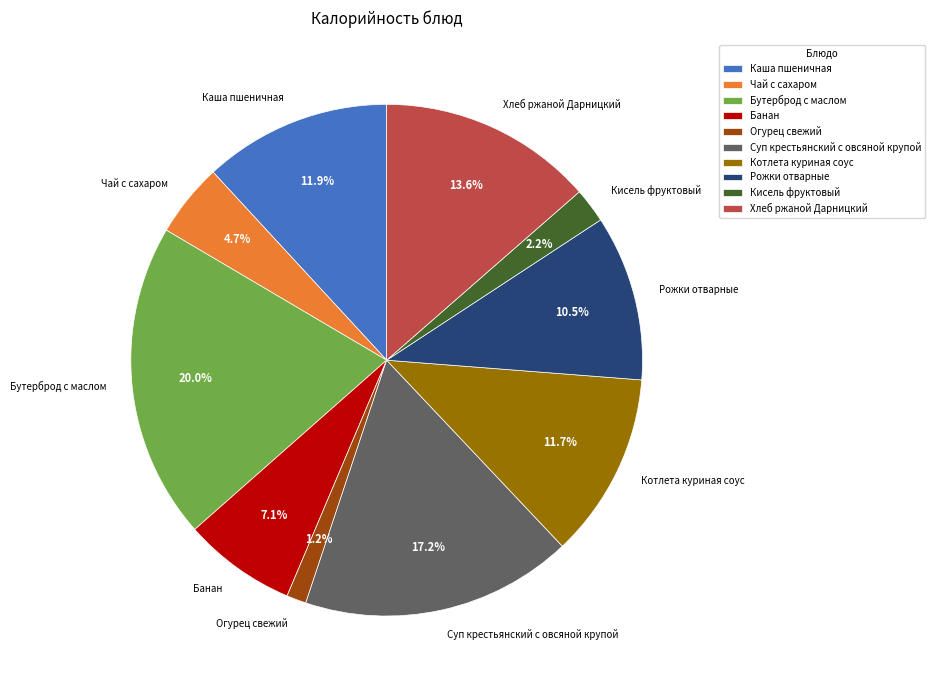

Between Бутерброд с маслом and Каша пшеничная, which is larger?

Бутерброд с маслом